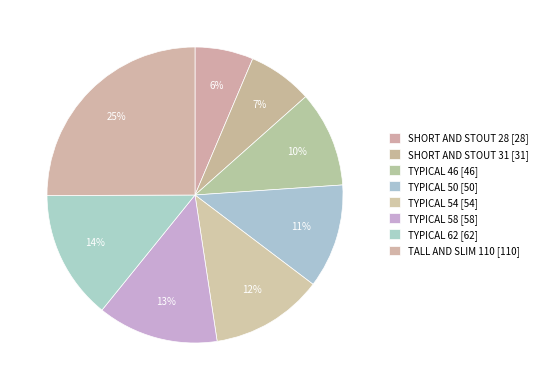

Count the number of slices in the pie.

8